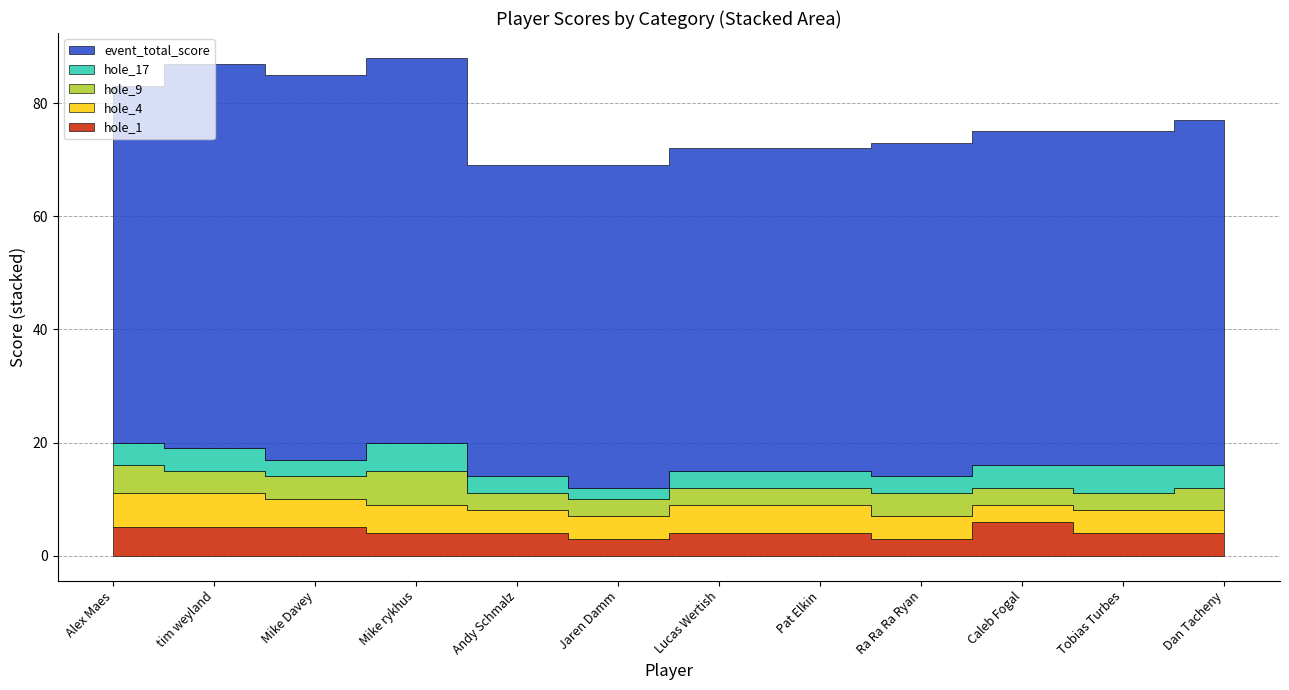

What is the average value of the hole_9 series?

4